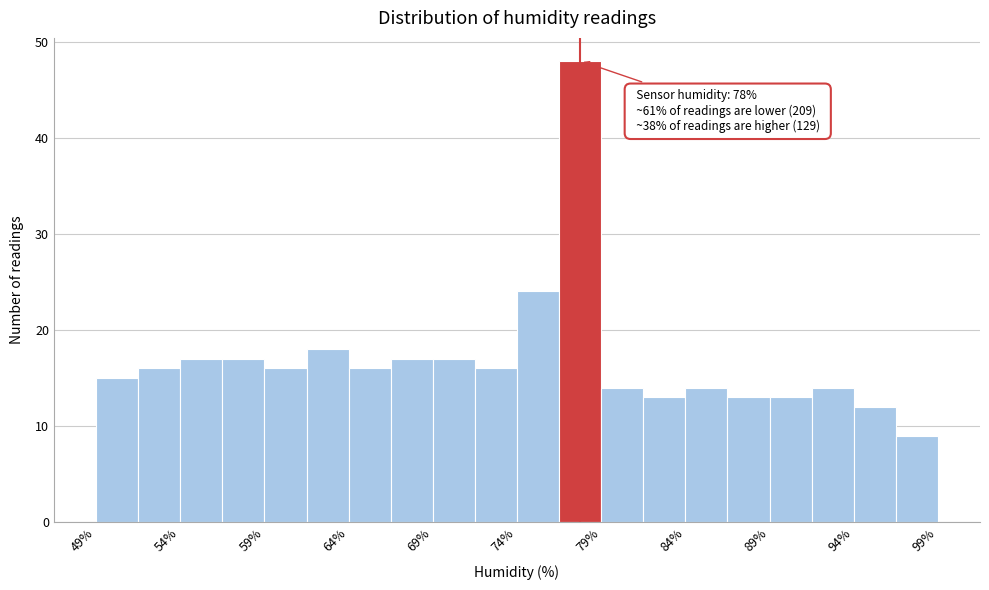

Read against the x-axis, roughly where is the centre of the tallest bar?

78